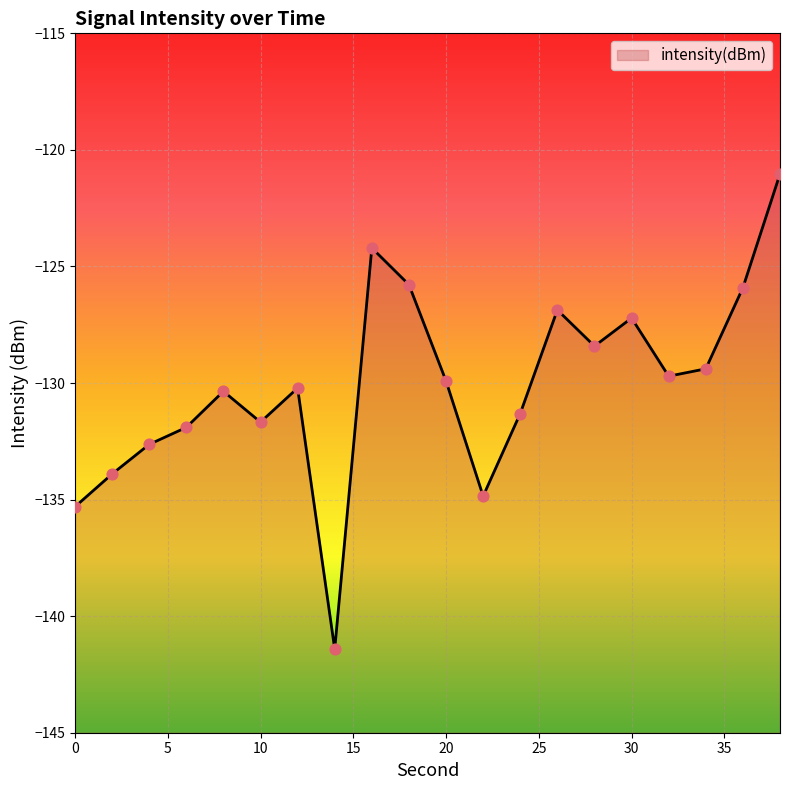

Between 26 and 4, which is larger?

26